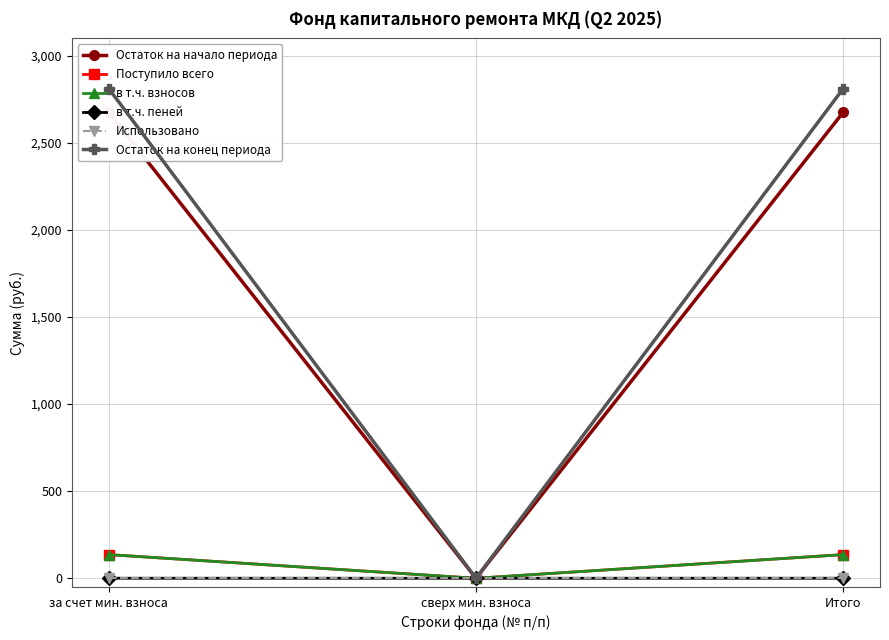

Which has a higher value, Итого or сверх мин. взноса?

Итого